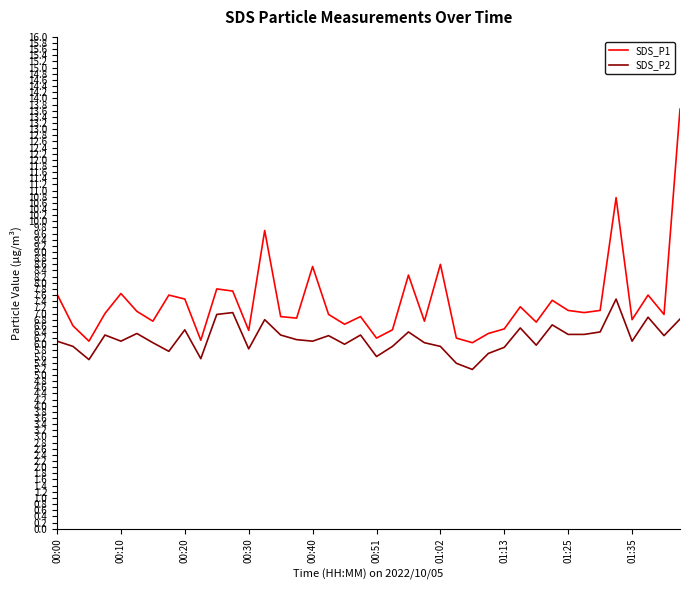

Which series has the largest total across all categories?

SDS_P1